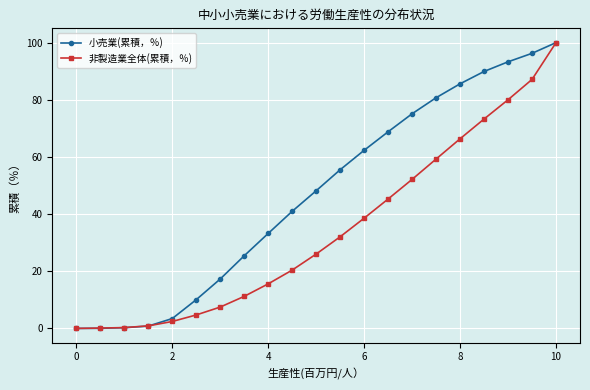

What are all the series names shown in the legend?

小売業(累積，％), 非製造業全体(累積，％)